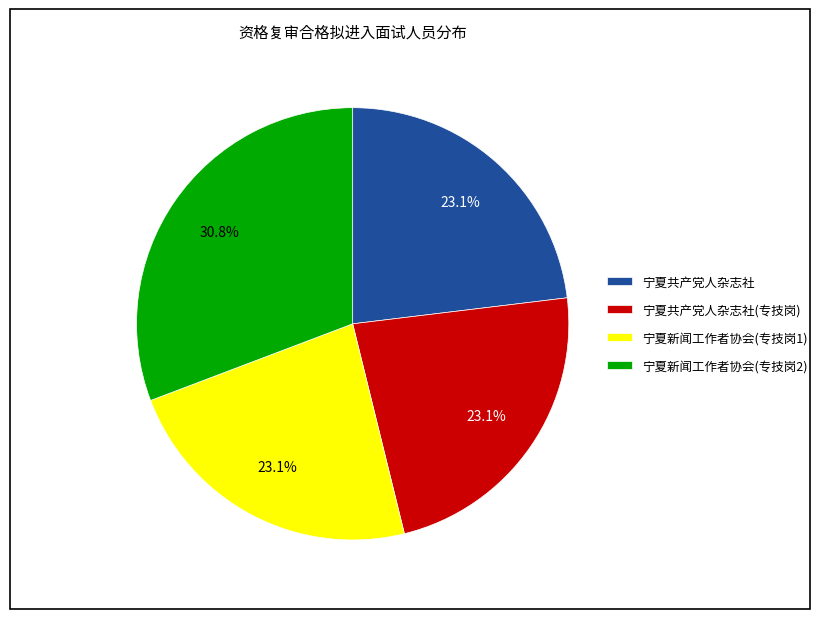

Count the number of slices in the pie.

4